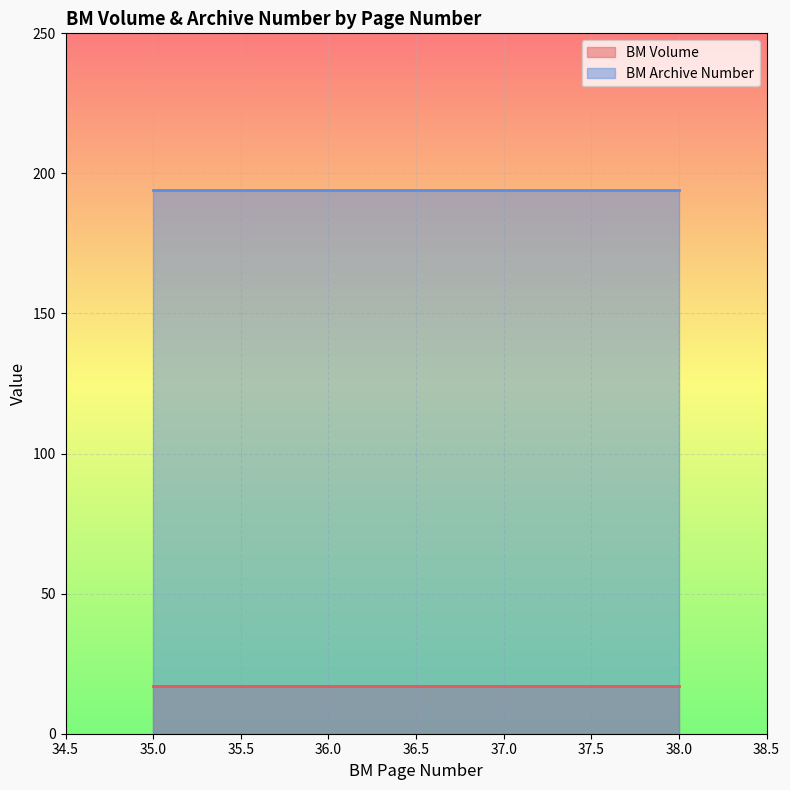

What is the lowest value of the BM Volume series?

17